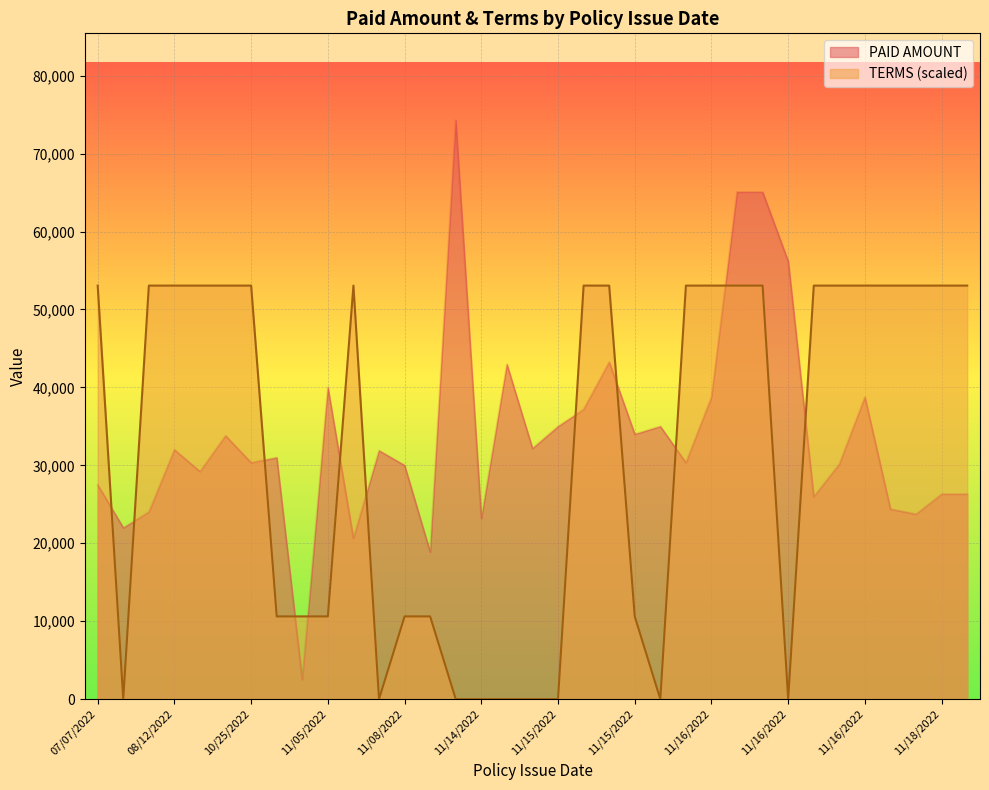

Between 11/05/2022 and 11/16/2022, which is larger?

11/16/2022